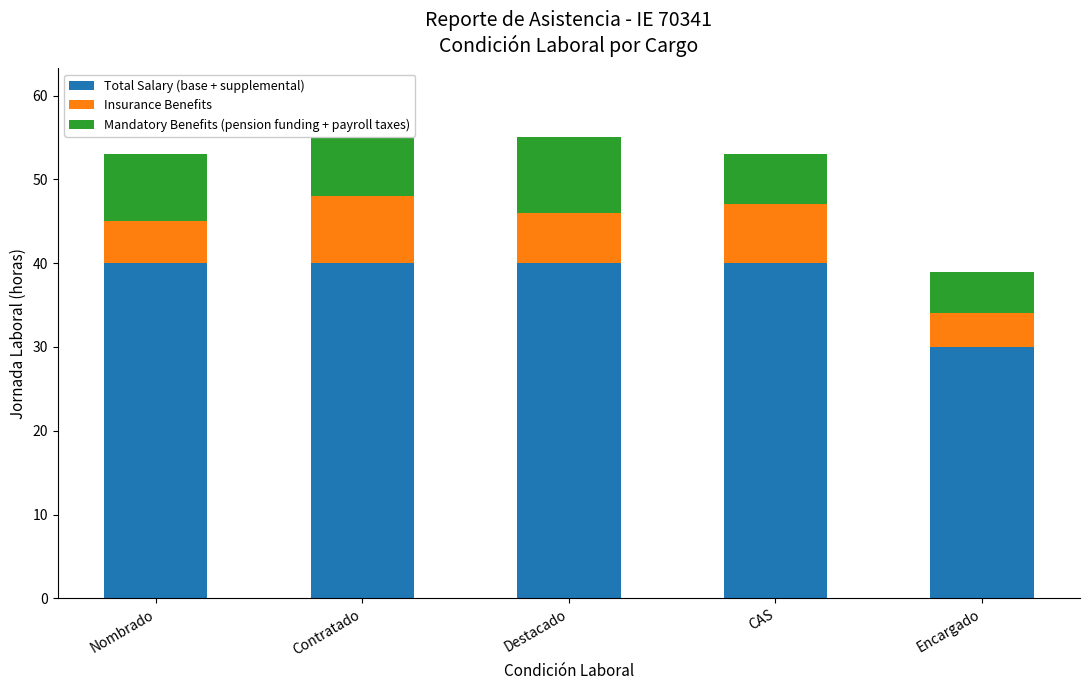

True or false: Total Salary (base + supplemental) has a value of 62 at Nombrado.

False